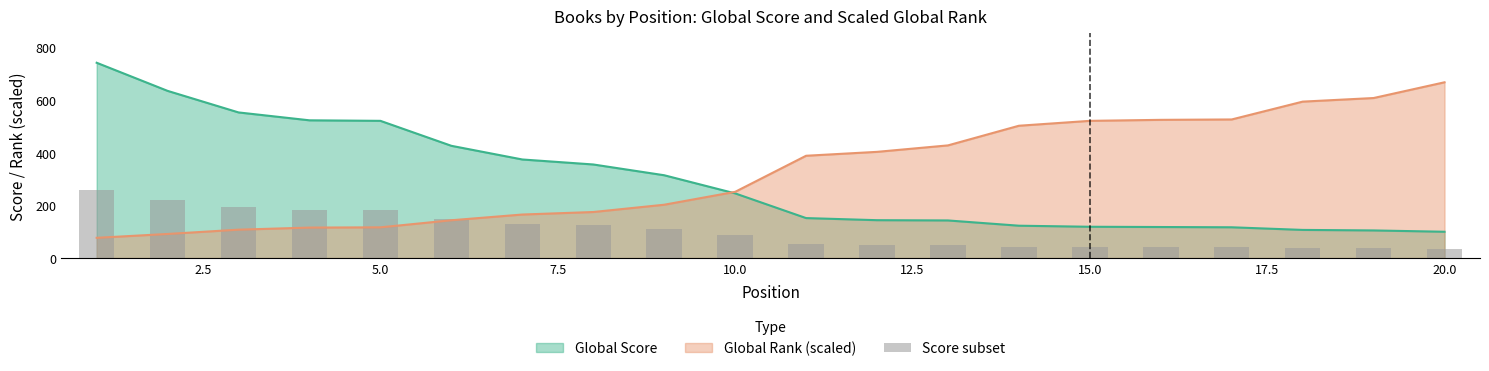

What is the minimum value for Global Score?

100.0